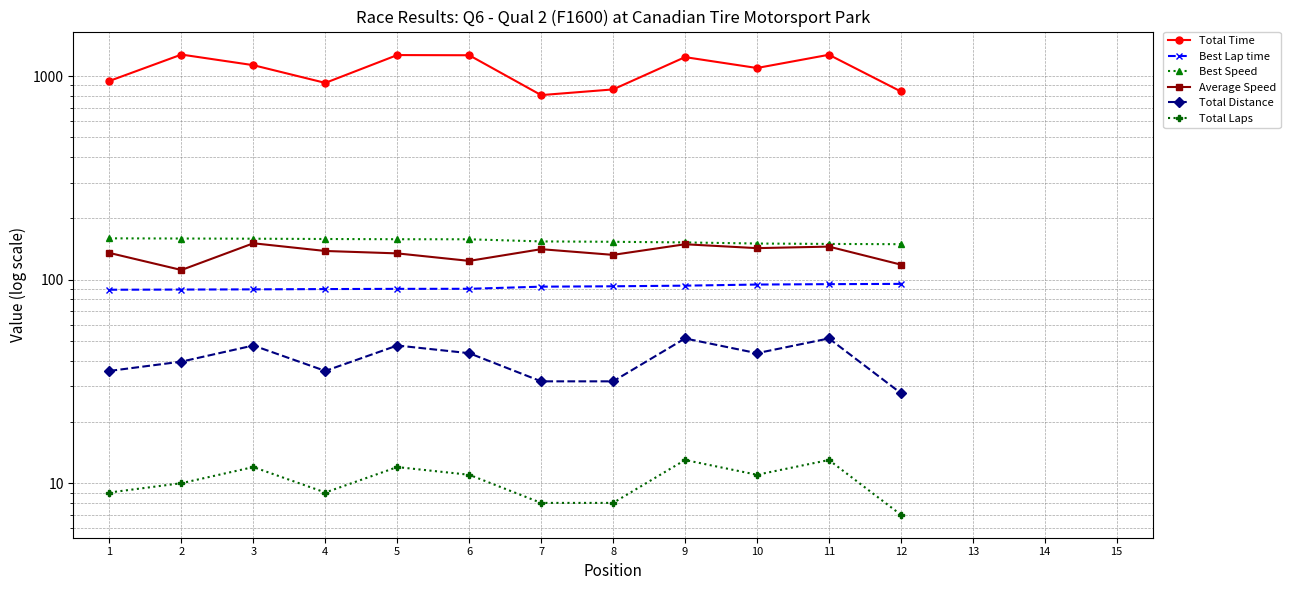

What is the total value across all series at 5?

1711.9